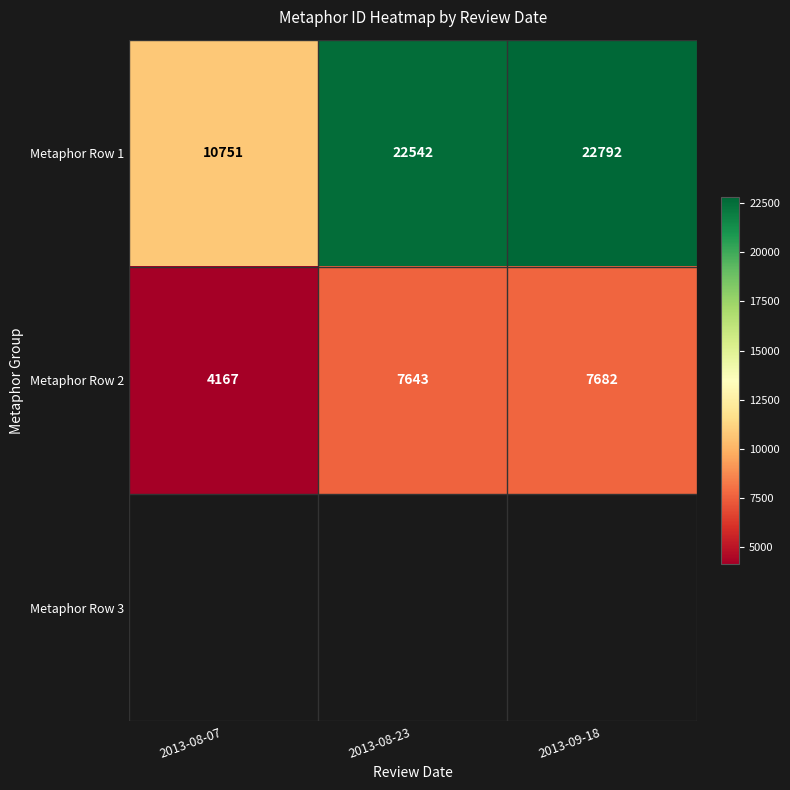

What is the difference between the Metaphor Row 1 values at 2013-08-07 and 2013-08-23?

11791